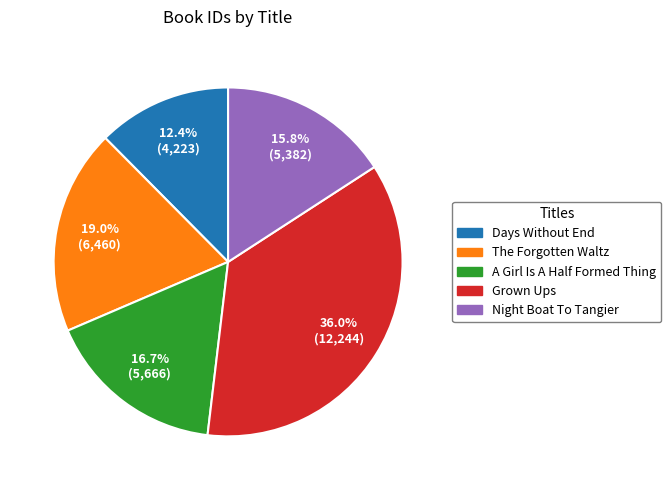

Between The Forgotten Waltz and Night Boat To Tangier, which is larger?

The Forgotten Waltz